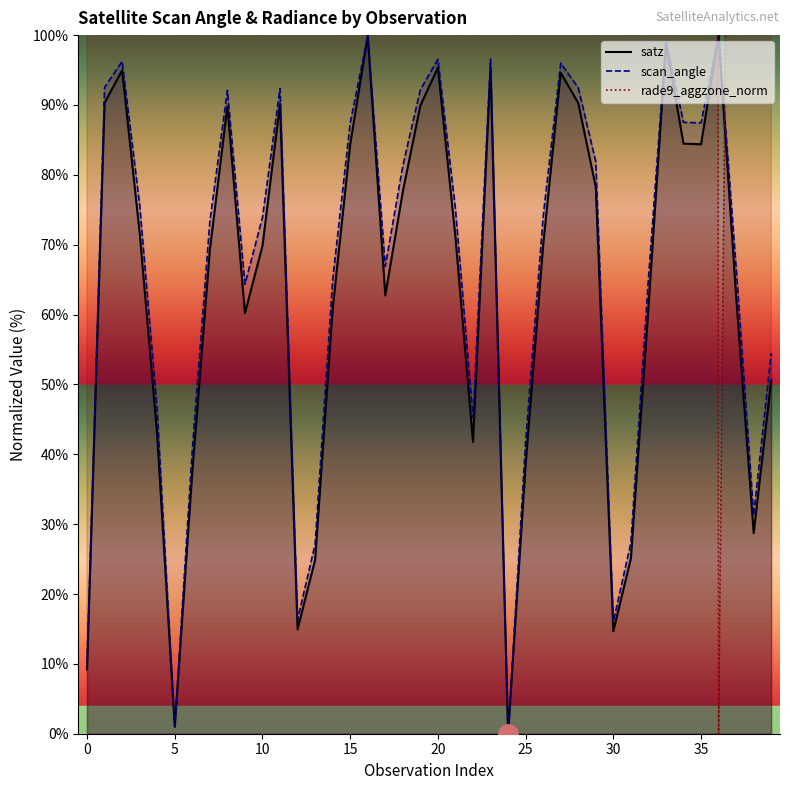

What are all the series names shown in the legend?

satz, scan_angle, rade9_aggzone_norm